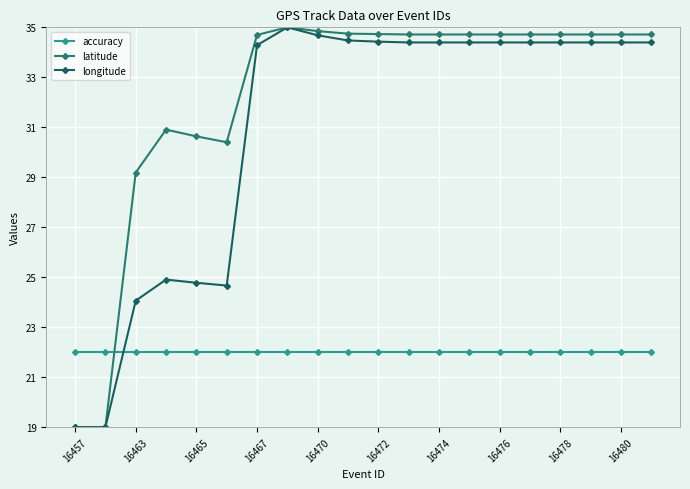

How many values in the latitude series exceed 34?

14